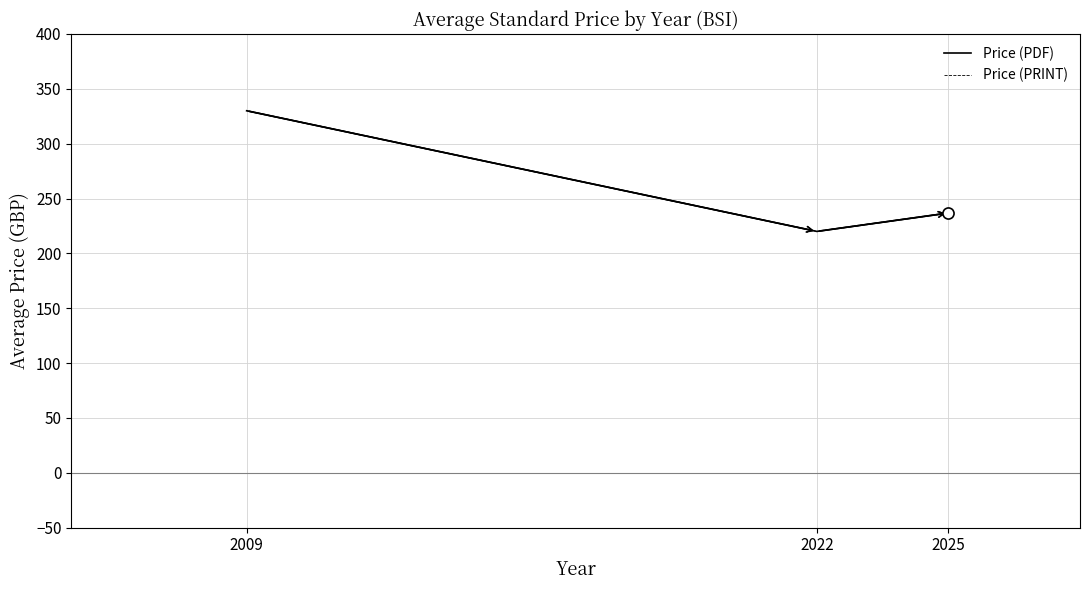

Does the chart display data point markers on the line(s)?

No